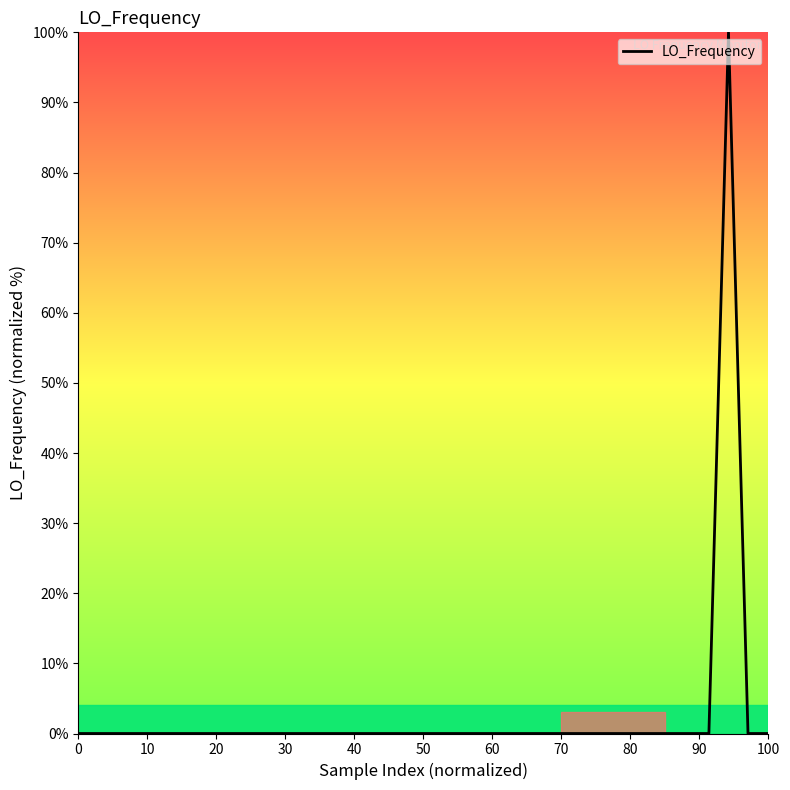

How many series are shown in this chart?

1